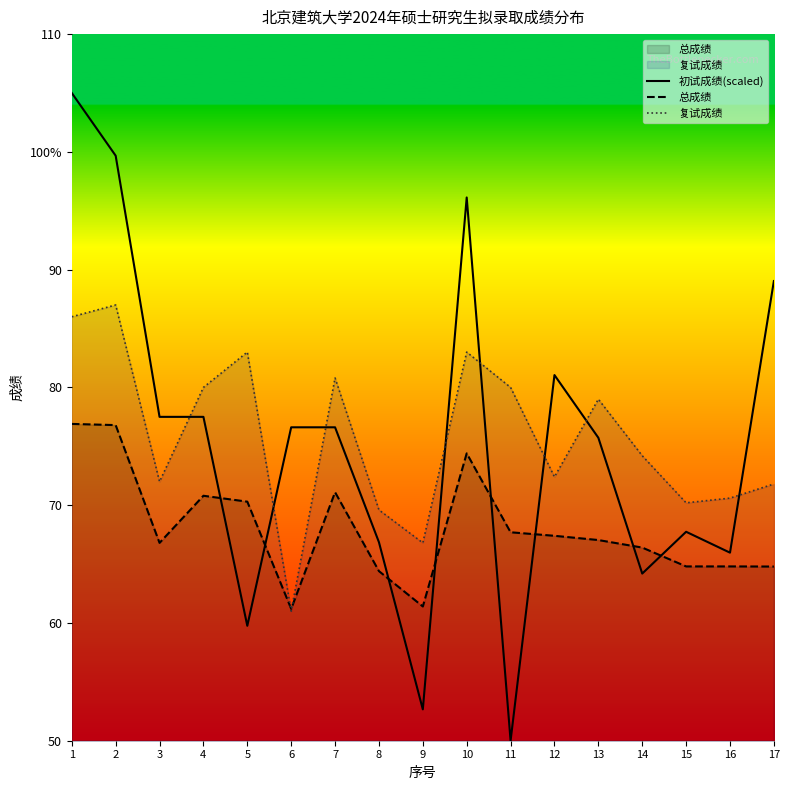

What is the total value across all series at 8?

200.9